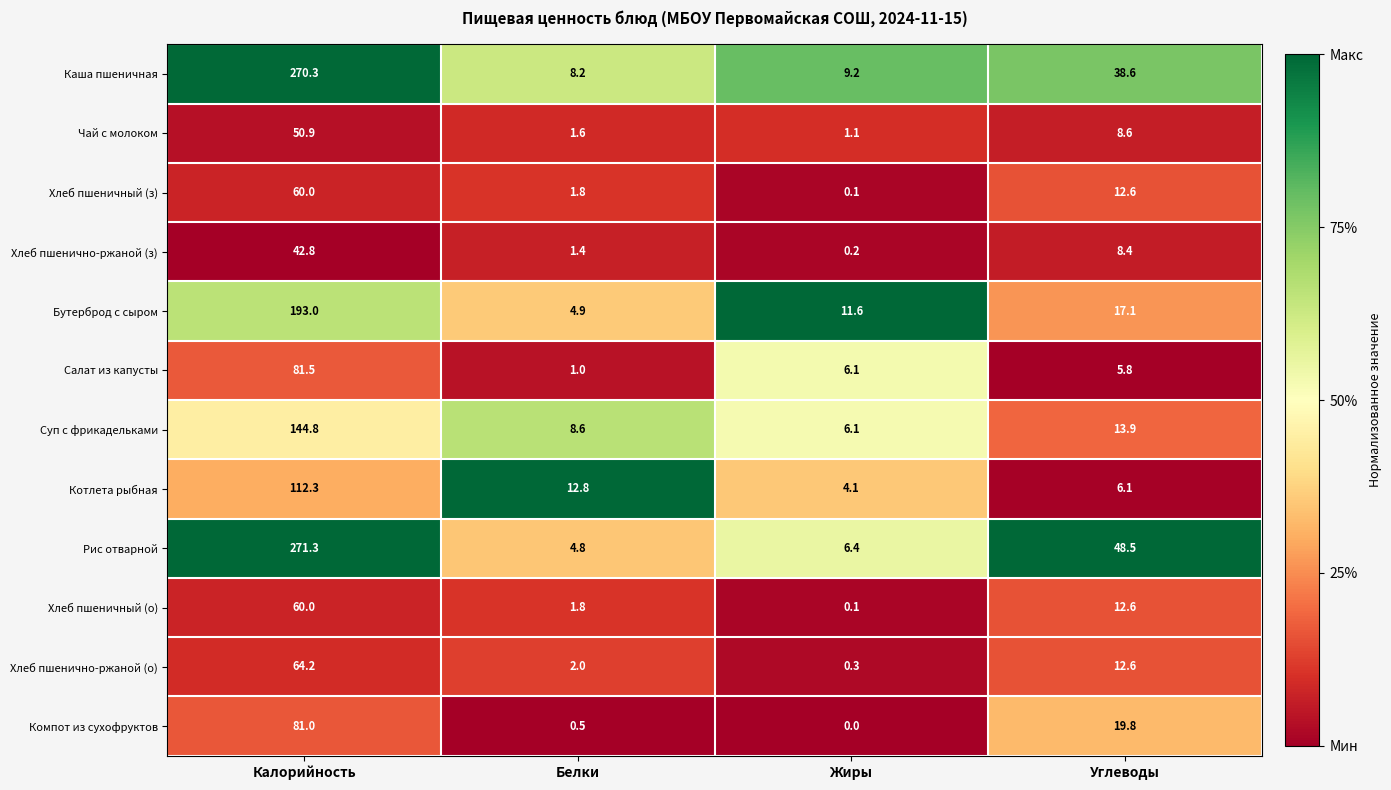

How many categories are shown in the chart?

4